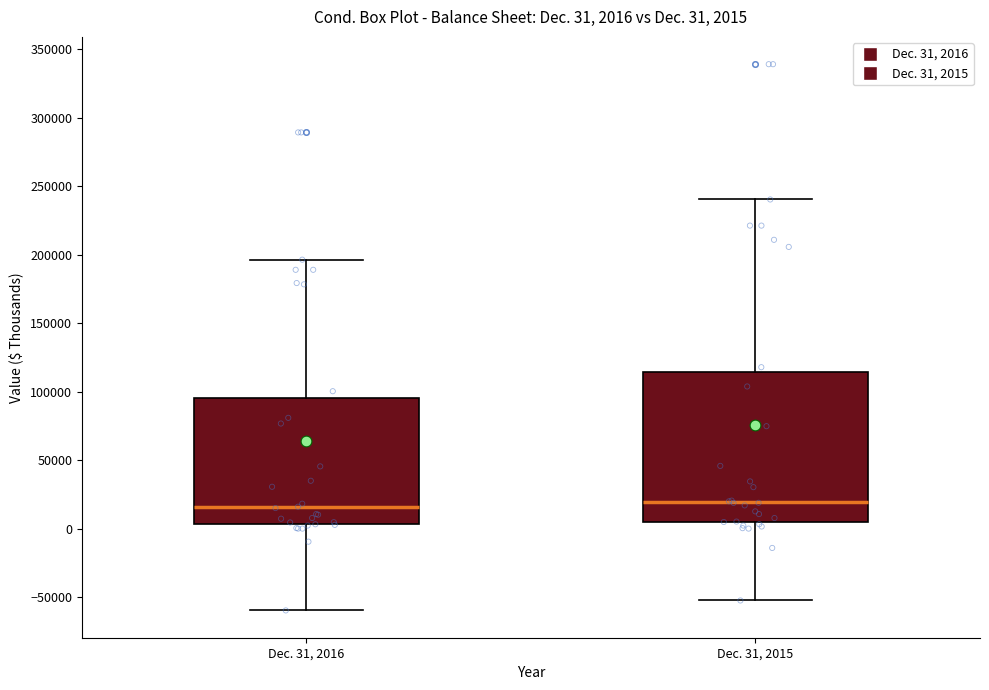

Which box is the tallest, from its lower edge to its upper edge?

Dec. 31, 2015